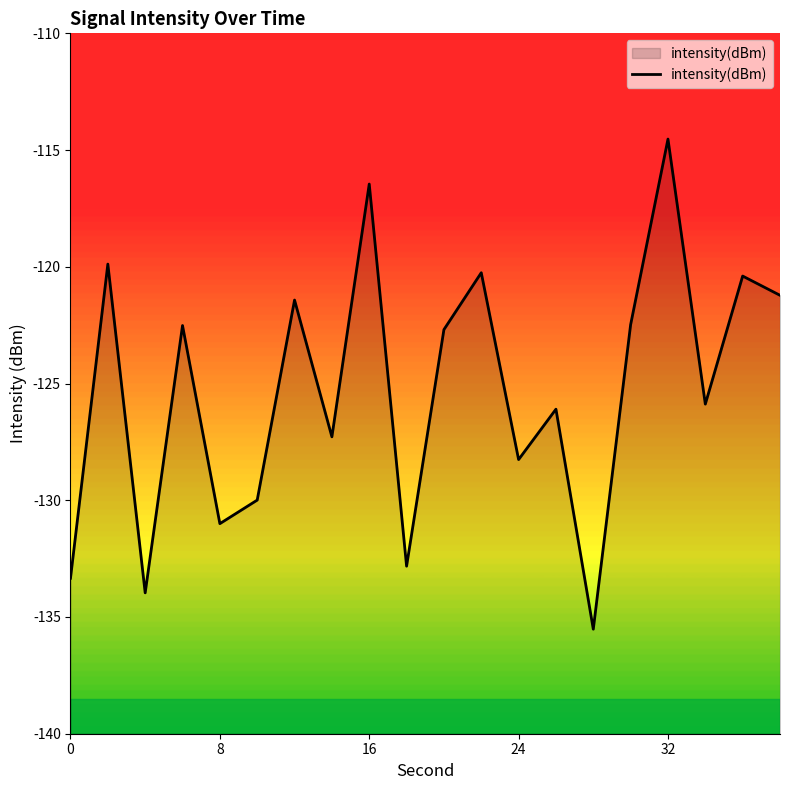

At which category does the chart reach its peak across all series?

32